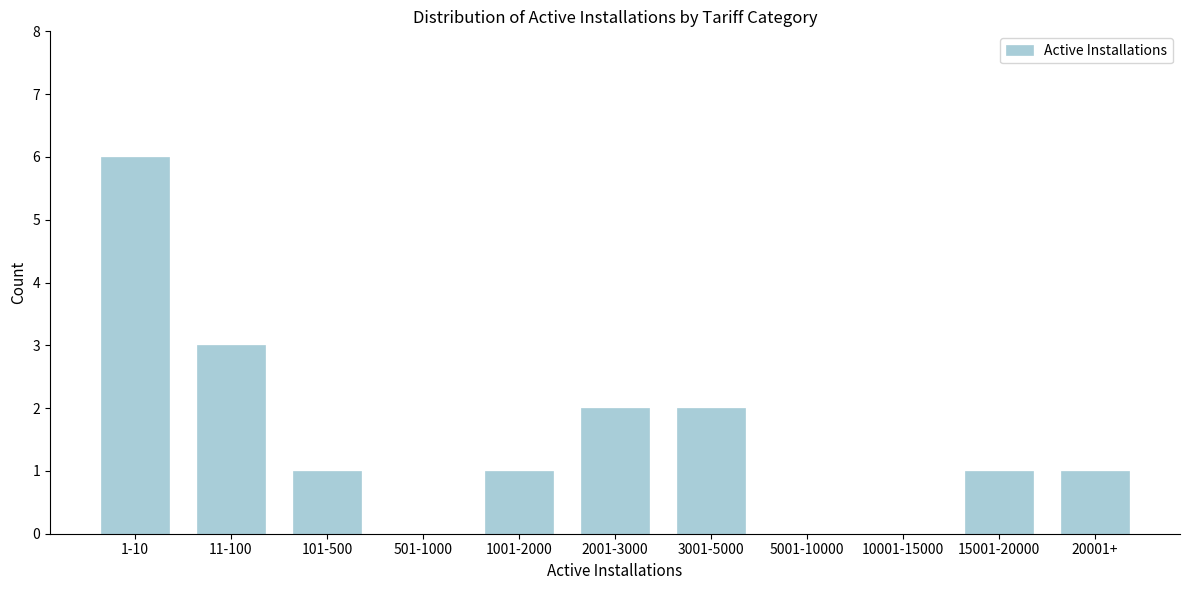

Reading right to left, list all the values displayed in this chart.

20001+=1	15001-20000=1	10001-15000=0	5001-10000=0	3001-5000=2	2001-3000=2	1001-2000=1	501-1000=0	101-500=1	11-100=3	1-10=6